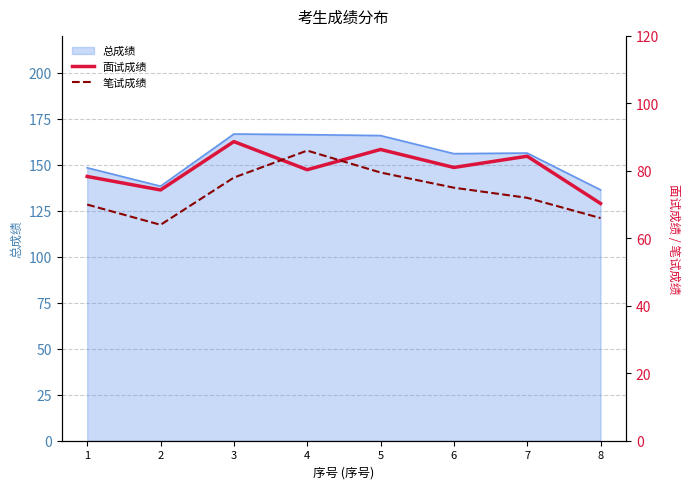

Between 3 and 7, which series saw the biggest shift?

笔试成绩